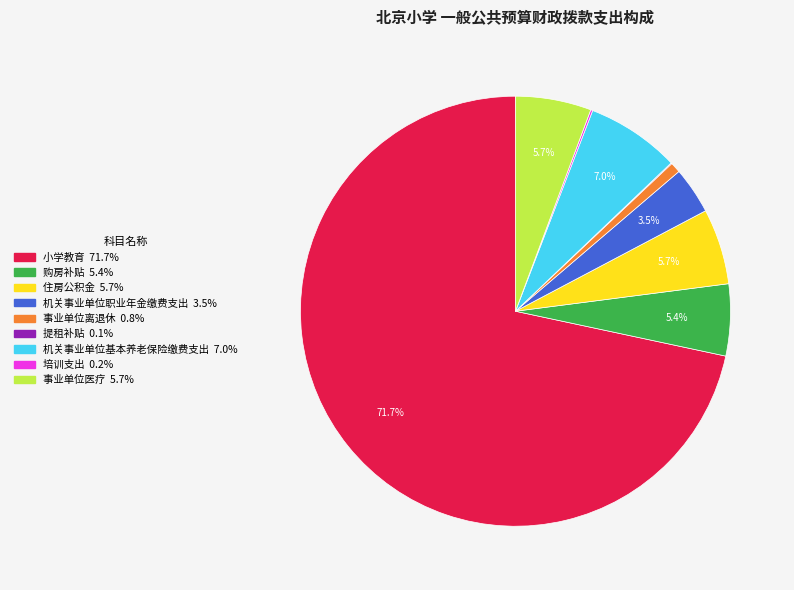

What is the largest slice in the pie chart?

小学教育